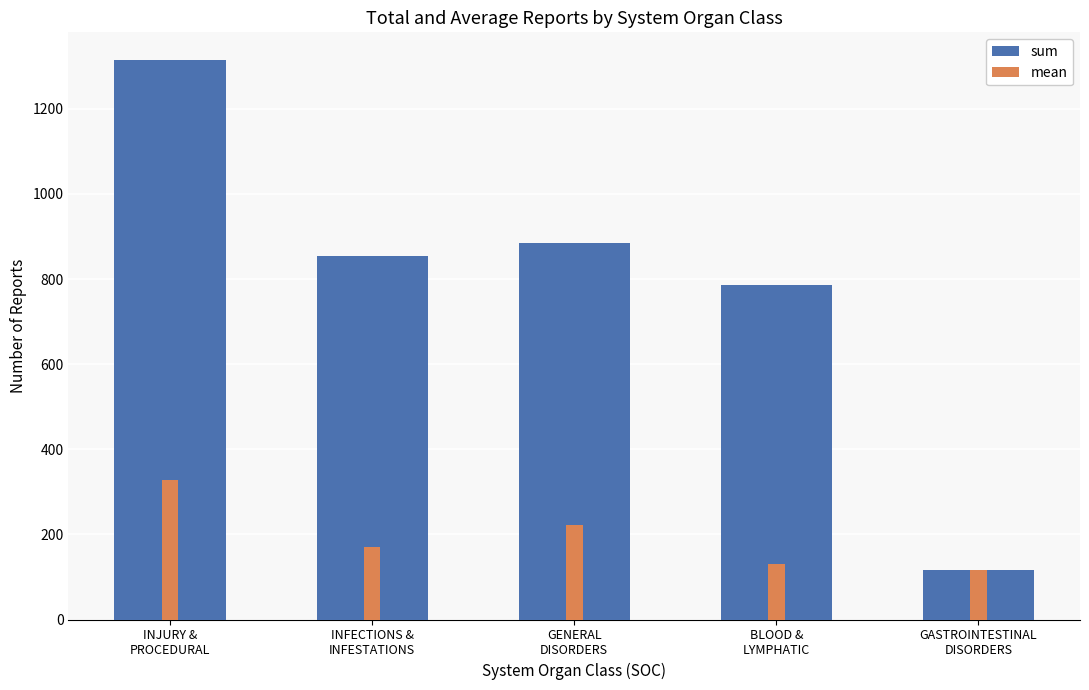

What is the total value across all series at INFECTIONS &
INFESTATIONS?

1026.0